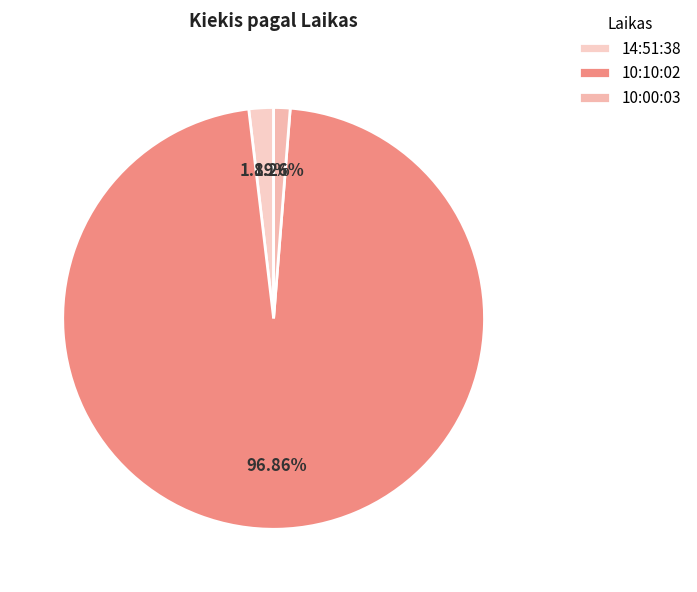

Which category has the biggest portion of the pie?

10:10:02